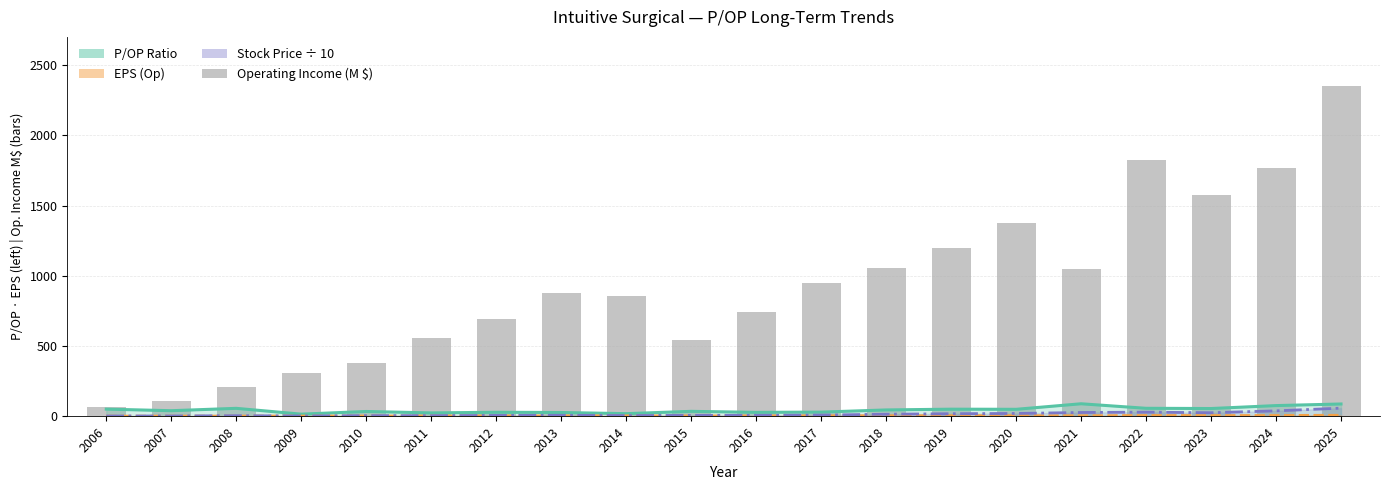

What are all the series names shown in the legend?

P/OP Ratio, EPS (Op), Stock Price ÷ 10, Operating Income (M $)